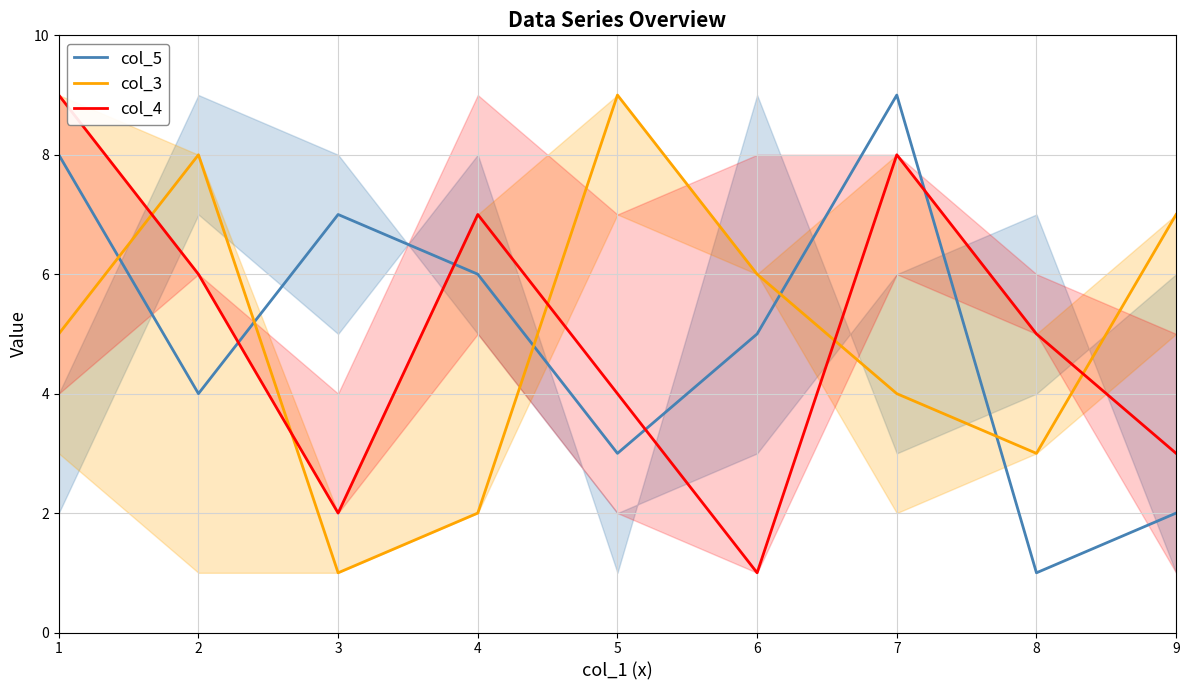

Does the chart have visible grid lines?

Yes